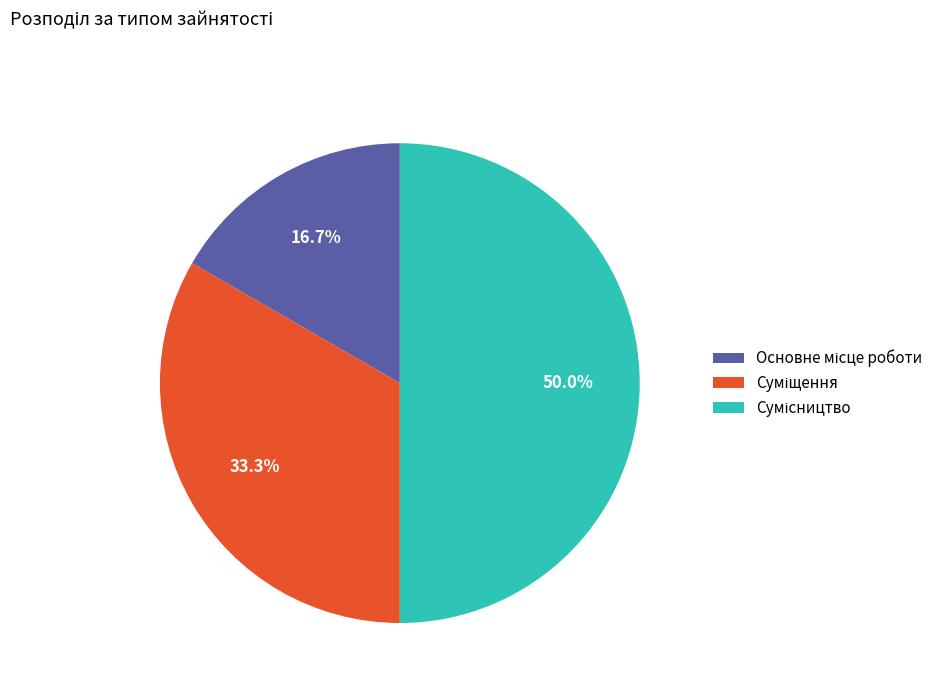

Is it true that Суміщення is 21% of the pie?

False